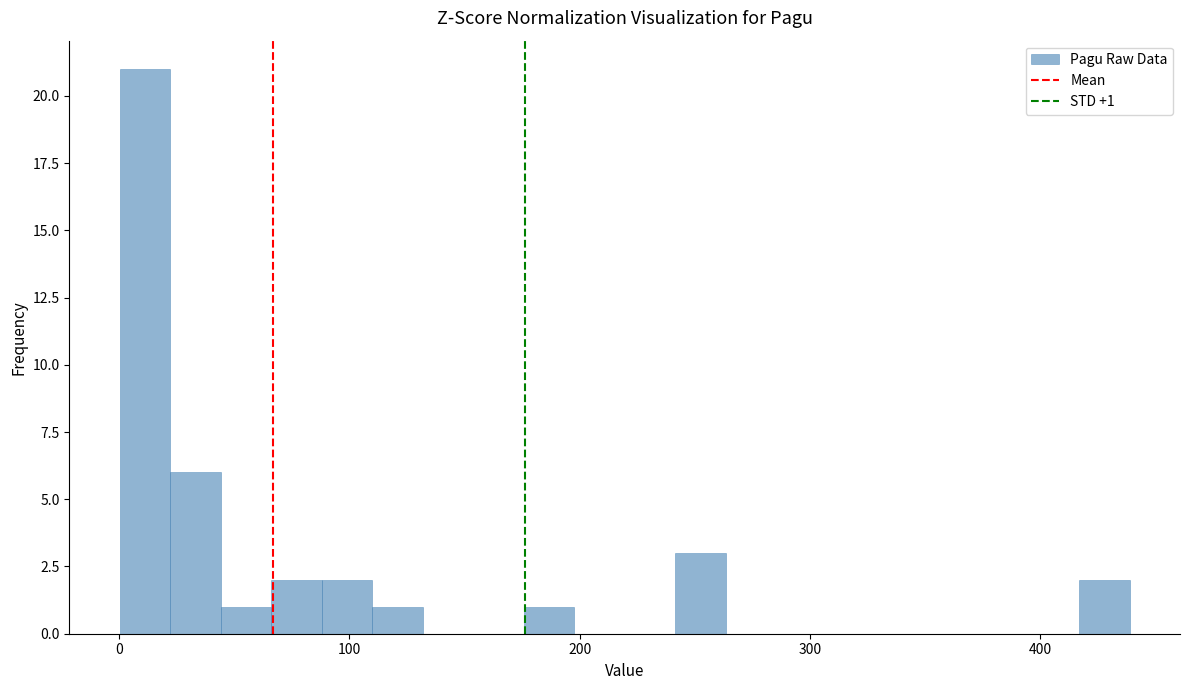

Around what value on the x-axis is the tallest bar? Give the approximate position of its centre, as read against the axis.

10